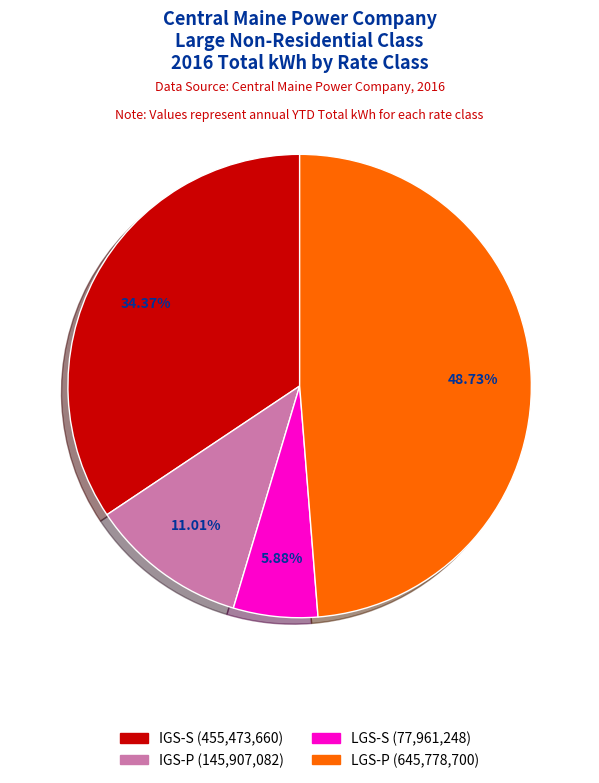

What is the smallest slice in the pie chart?

LGS-S